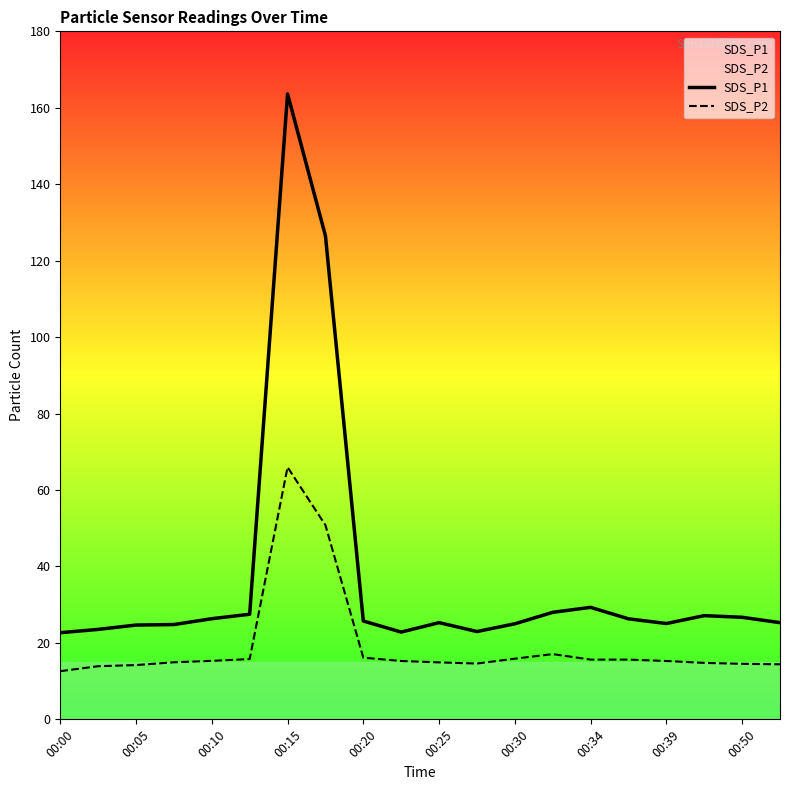

What is the minimum value shown in the chart?

12.6